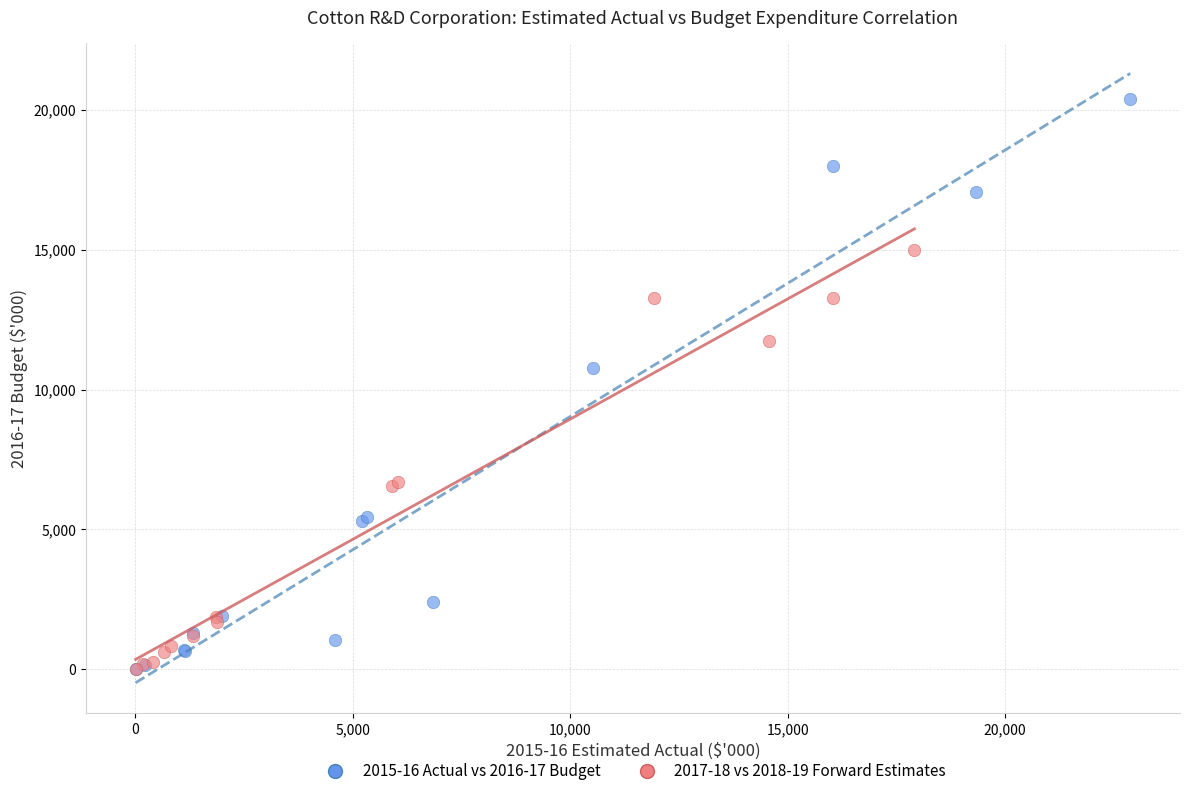

Which series has the largest Y range (max minus min)?

2015-16 Actual vs 2016-17 Budget